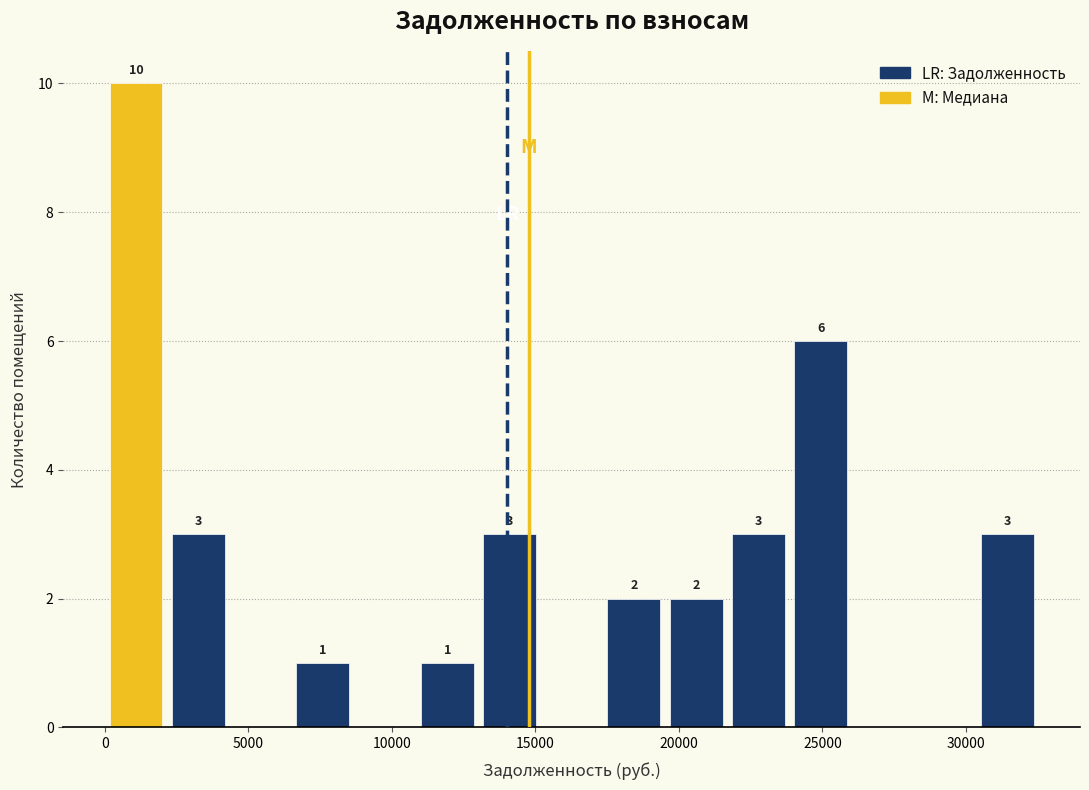

Which range on the x-axis has the tallest bar?

0 to 2000